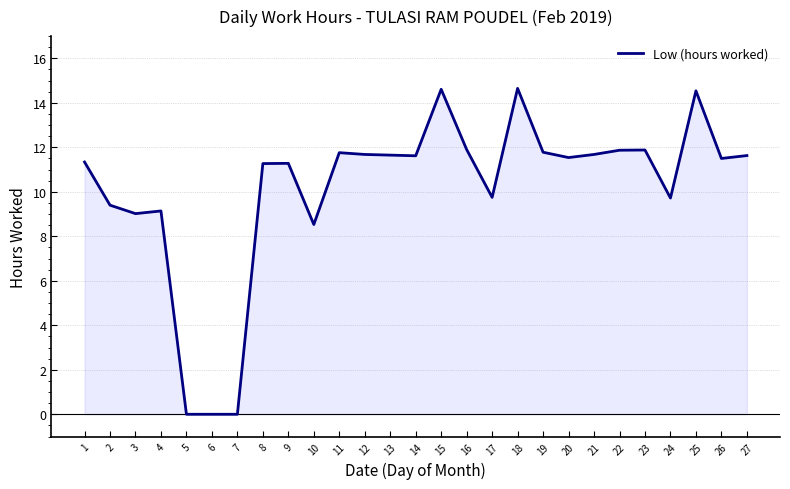

What is the difference between the values at 25 and 19?

2.8